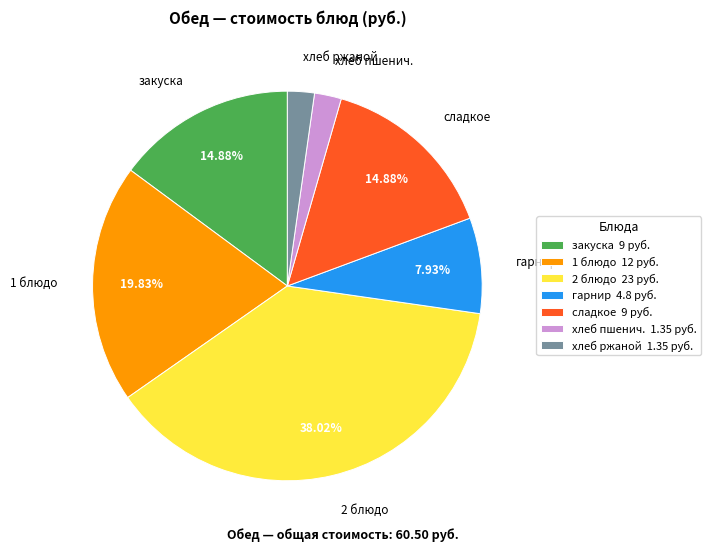

Which has a higher value, закуска or хлеб ржаной?

закуска